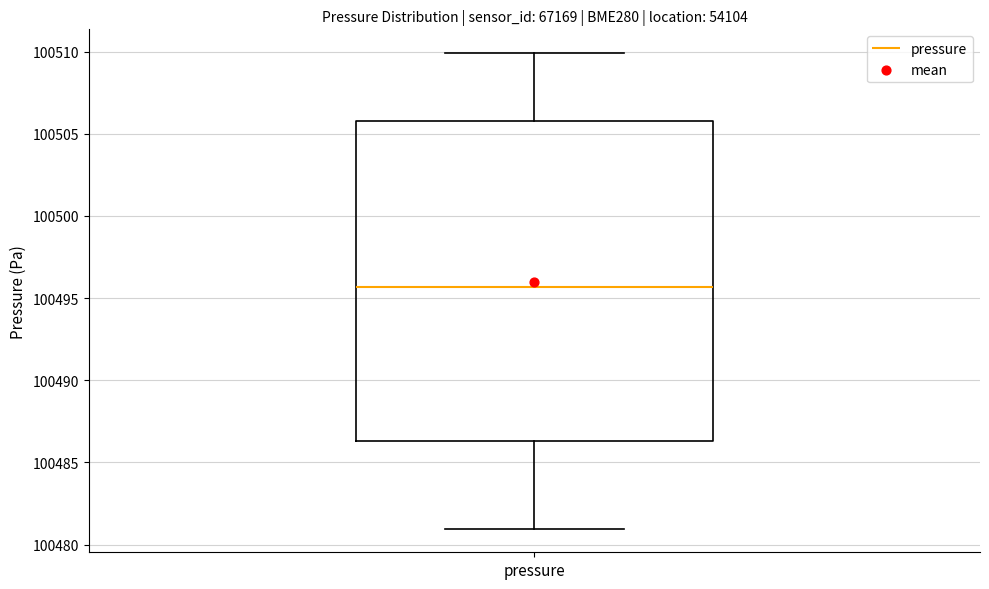

Read this box plot against the y-axis: the position of the median line, the range covered by the box, and the ends of both whiskers. The values are not printed on the chart, so give them approximately, as read against the axis.

median 100495.5, box 100486.5 to 100506.0, whiskers 100481.0 to 100510.0